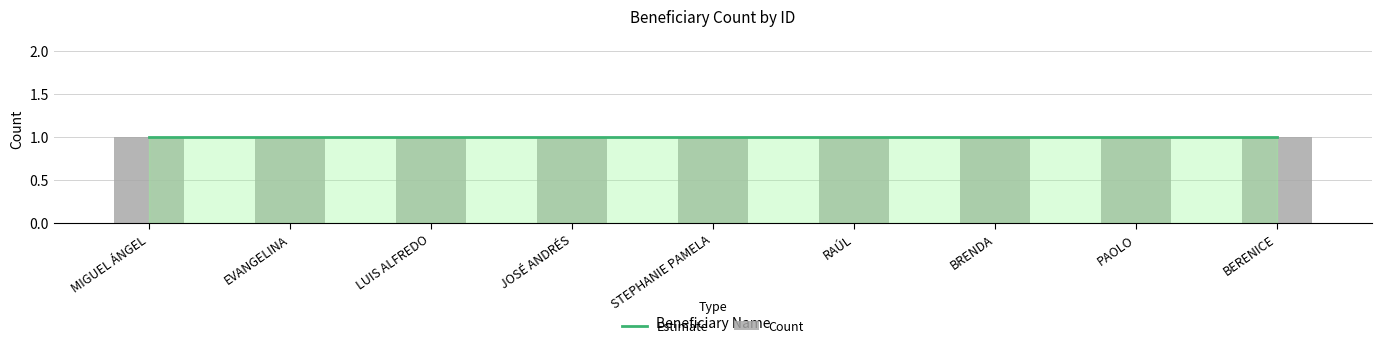

Between STEPHANIE PAMELA and PAOLO, which is larger?

PAOLO